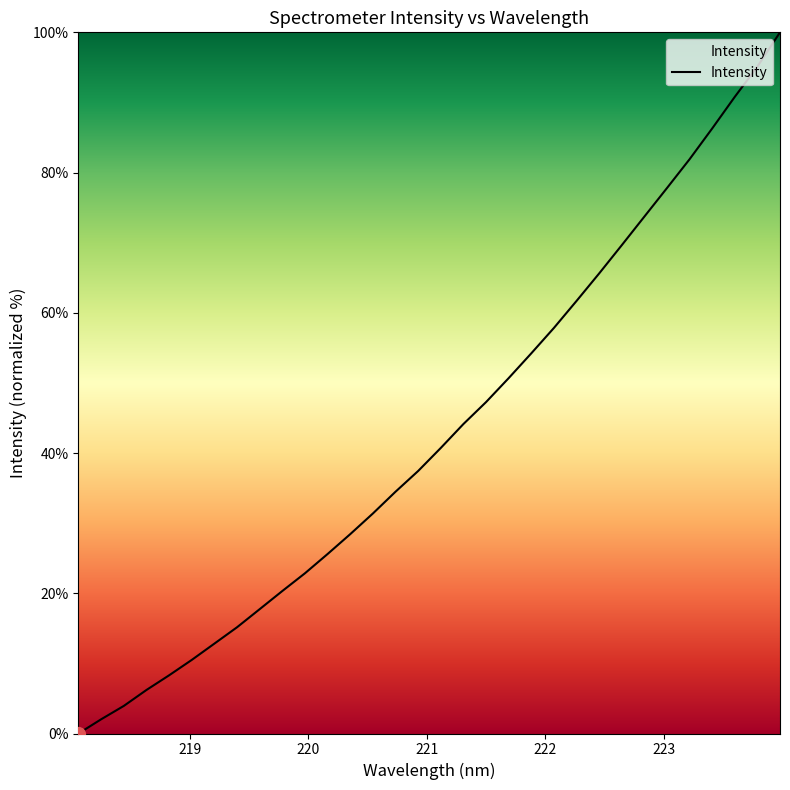

What is the difference between the maximum and minimum values?

100.0